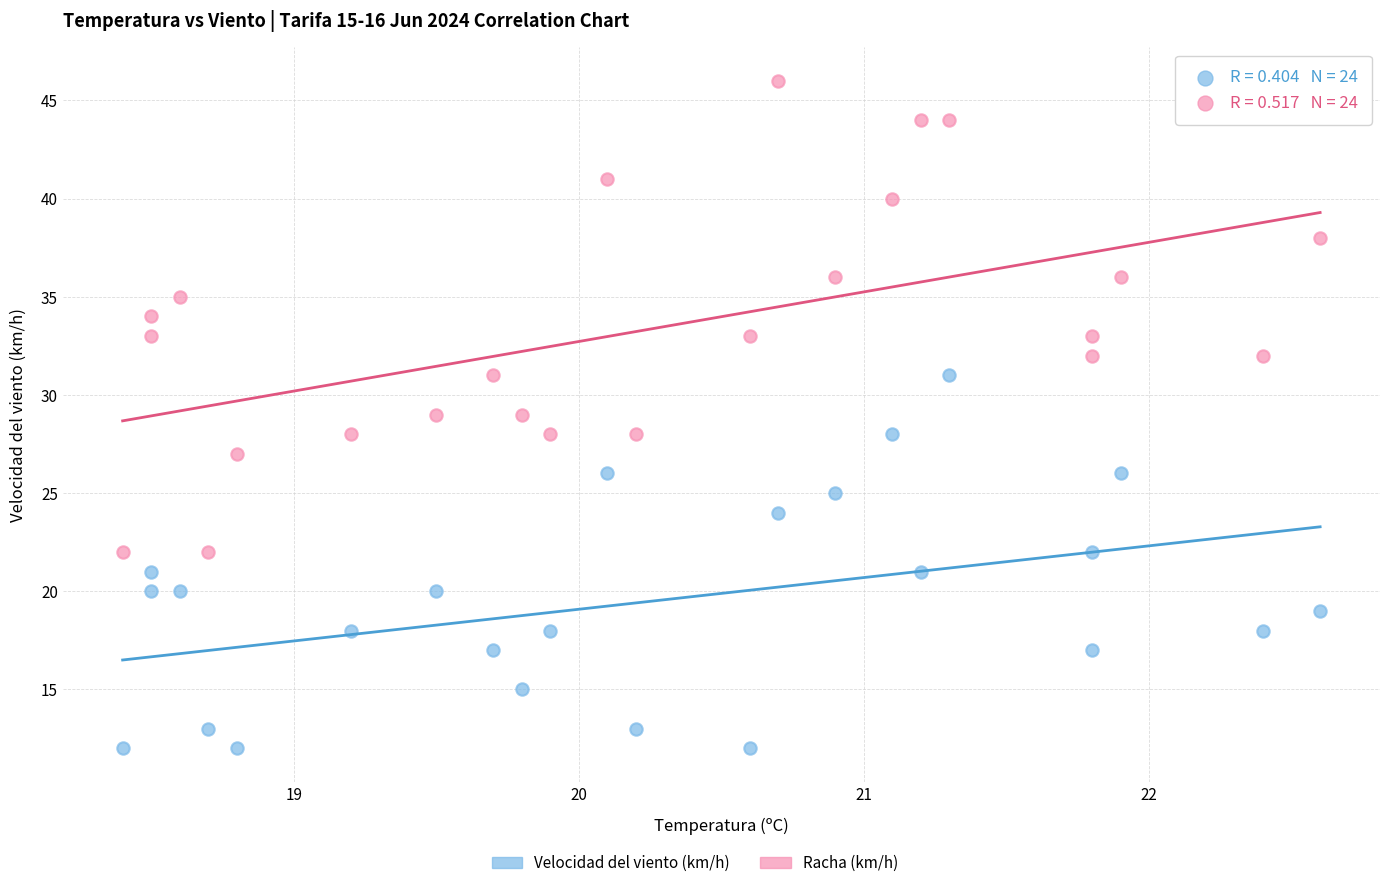

Across all data points, what is the range of Y values (max minus min)?

34